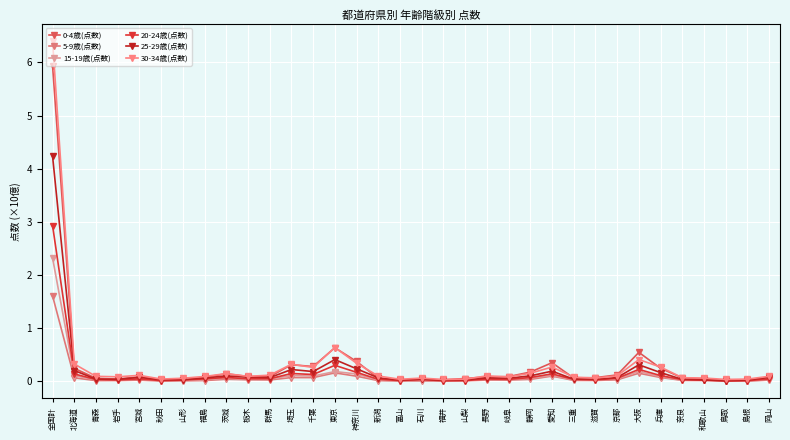

Which has a higher value, 島根 or 千葉?

千葉